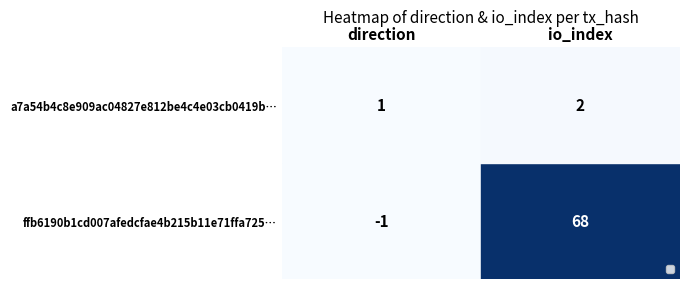

What is the smallest value displayed?

-1